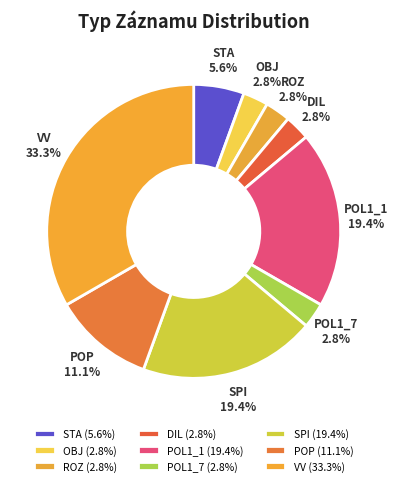

Approximately how many times larger is the value at POP compared to ROZ?

4.0